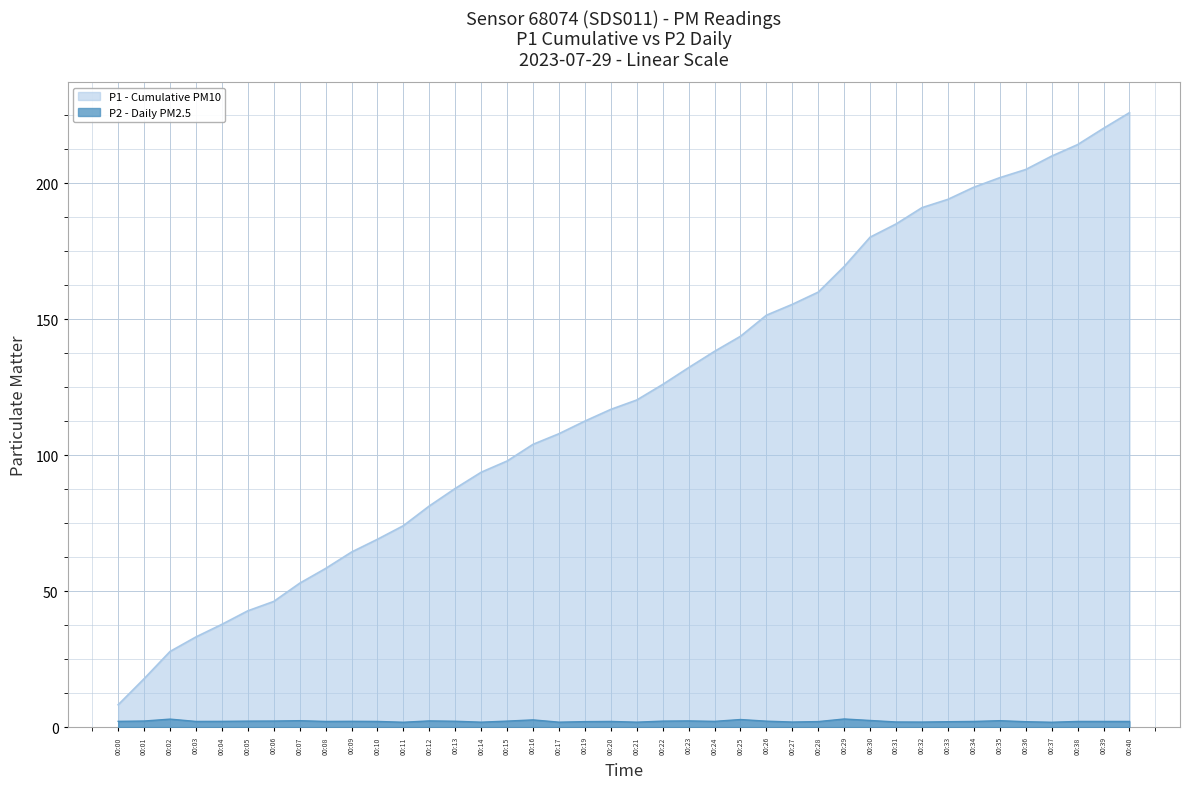

How many interior local peaks (higher than both neighbors) does the data have?

10